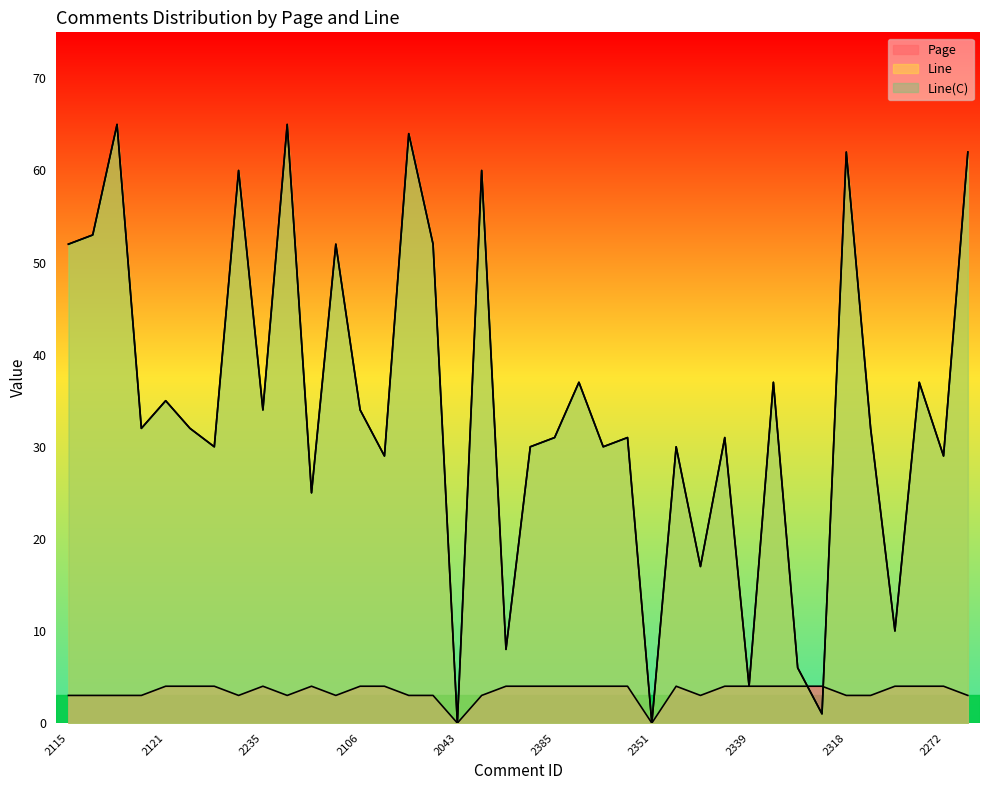

What is the label of the 20th point from the left?

2321